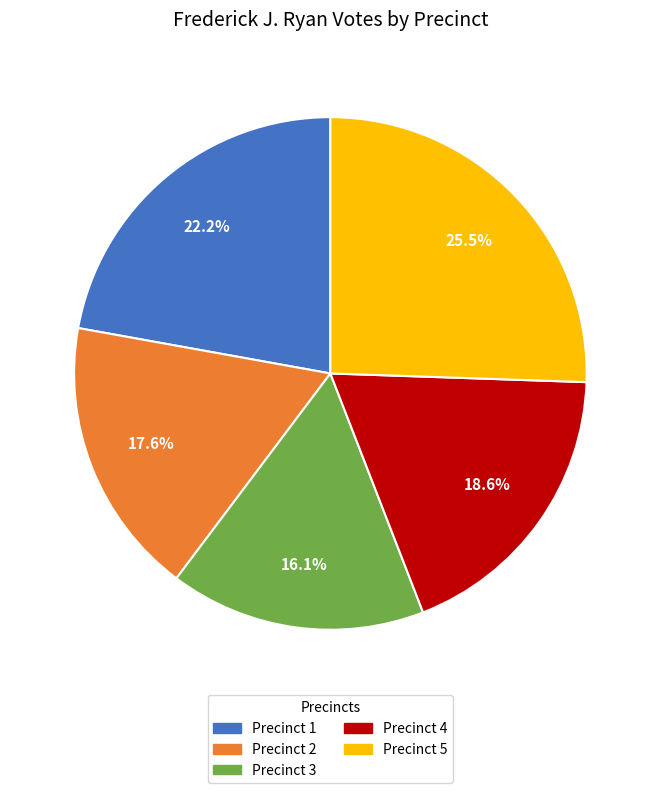

What portion of the pie excludes Precinct 1?

77.8%